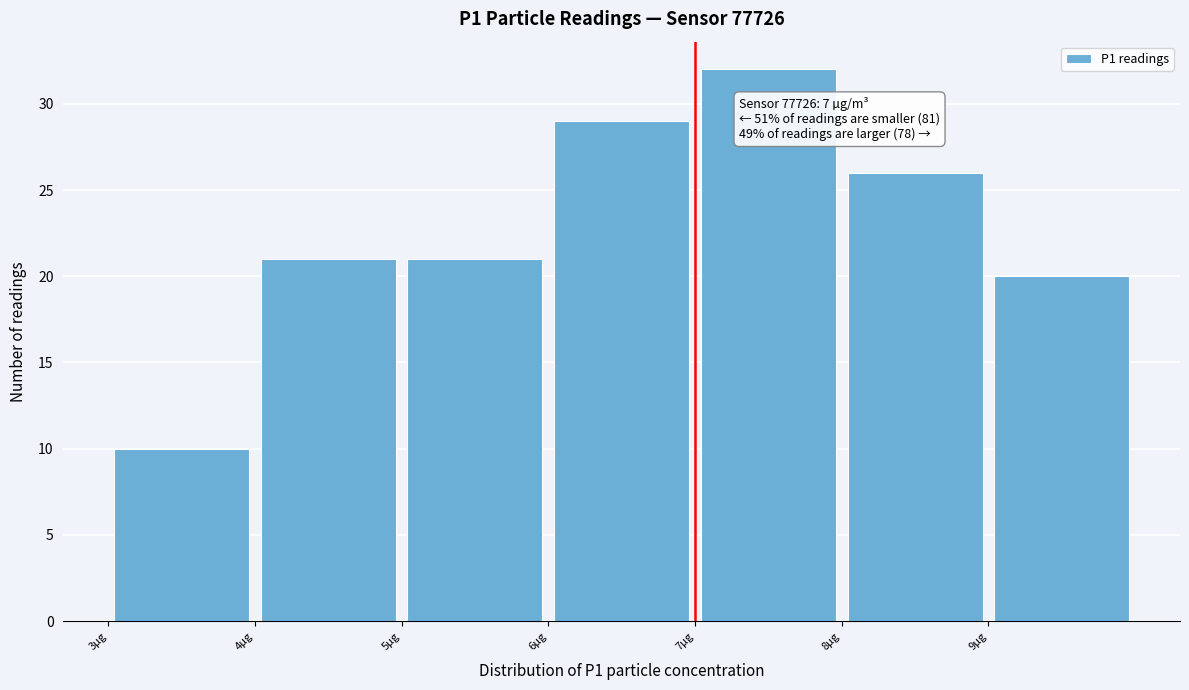

Over which range of the x-axis is the bar tallest?

7 to 8